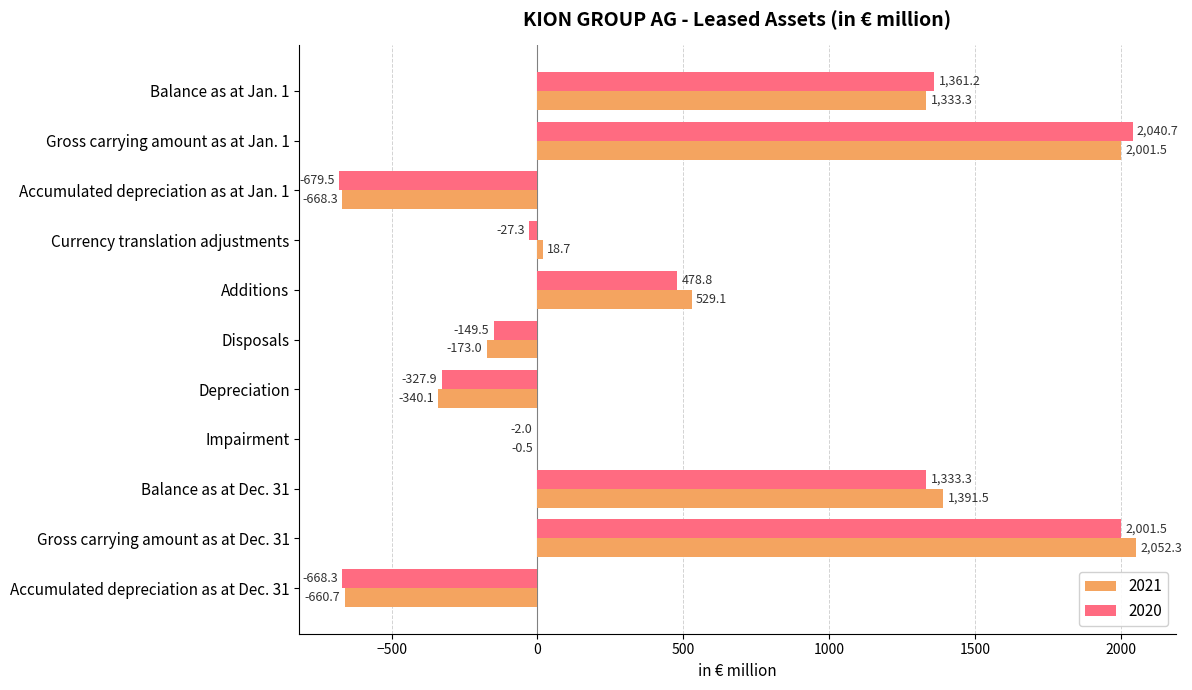

What is the sum of all 2021 values?

5483.8